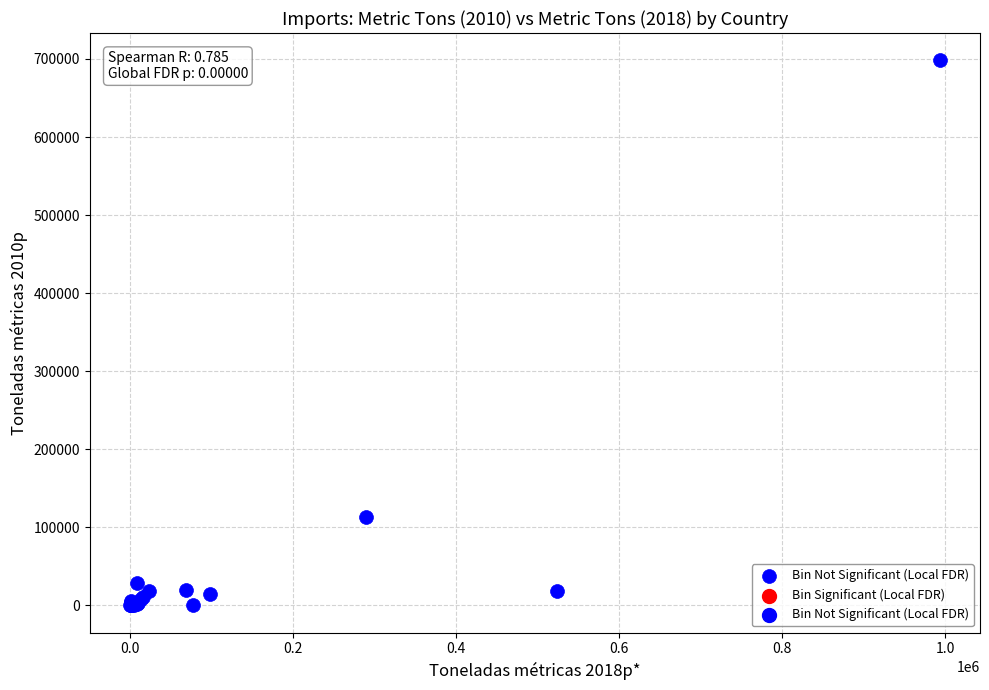

What Y value in the scatter plot is closest to 349177?

113263.2